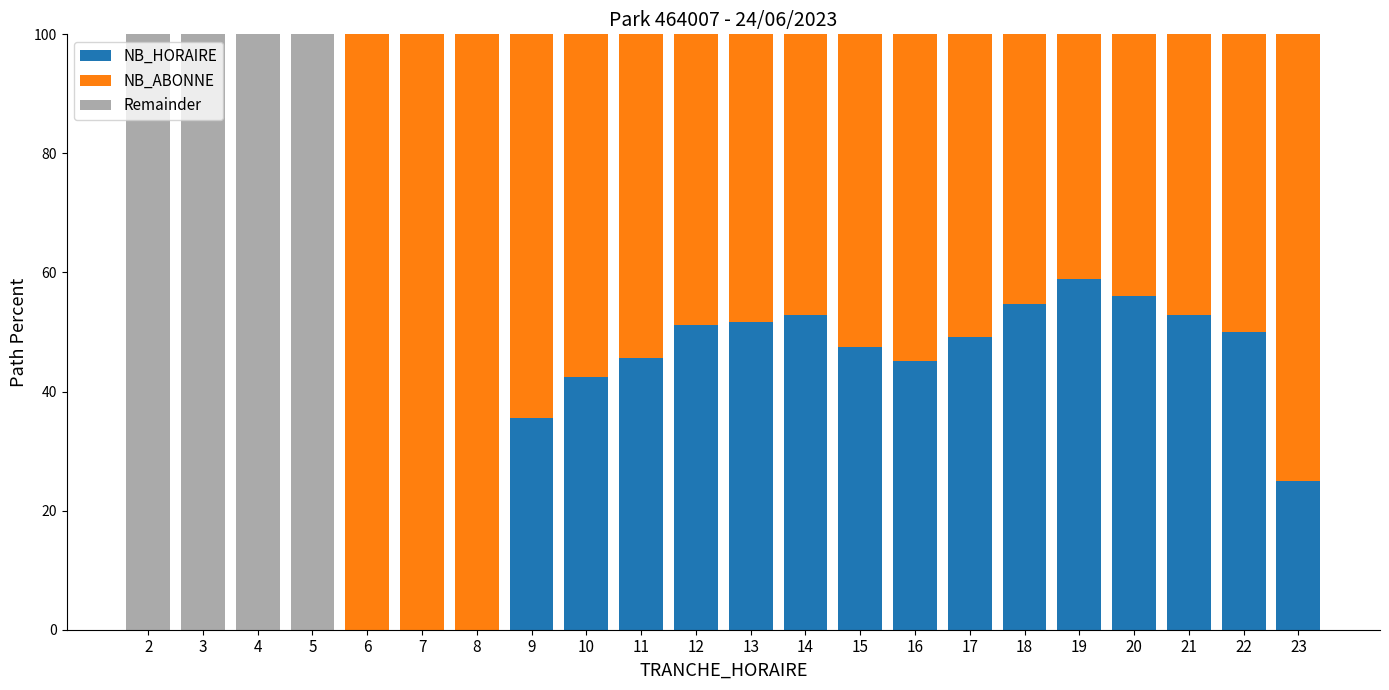

At which label does NB_HORAIRE reach its peak?

19